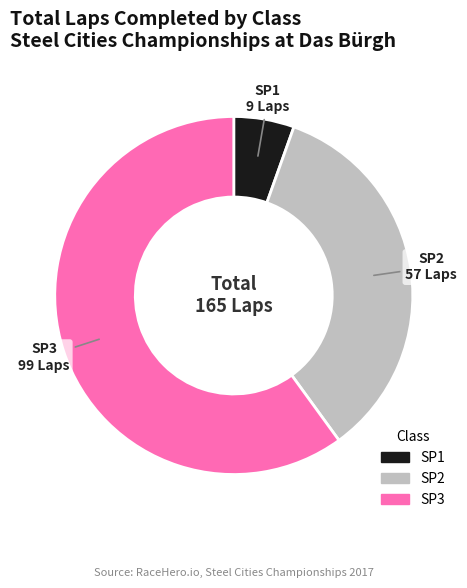

True or false: SP2 accounts for 1% of the total.

False